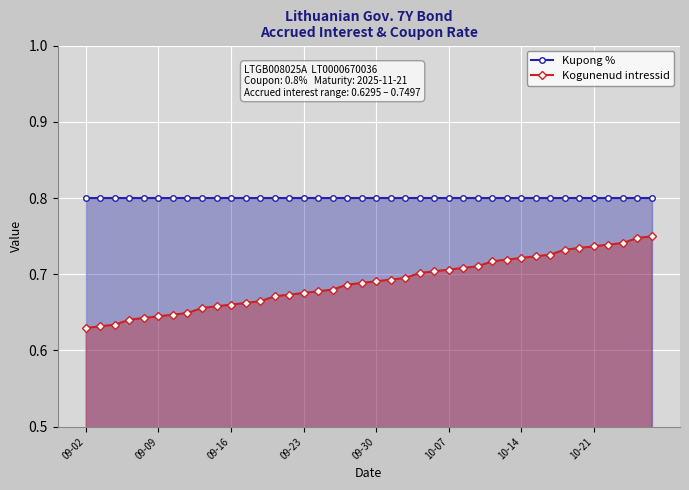

Which series has the widest spread of values?

Kogunenud intressid